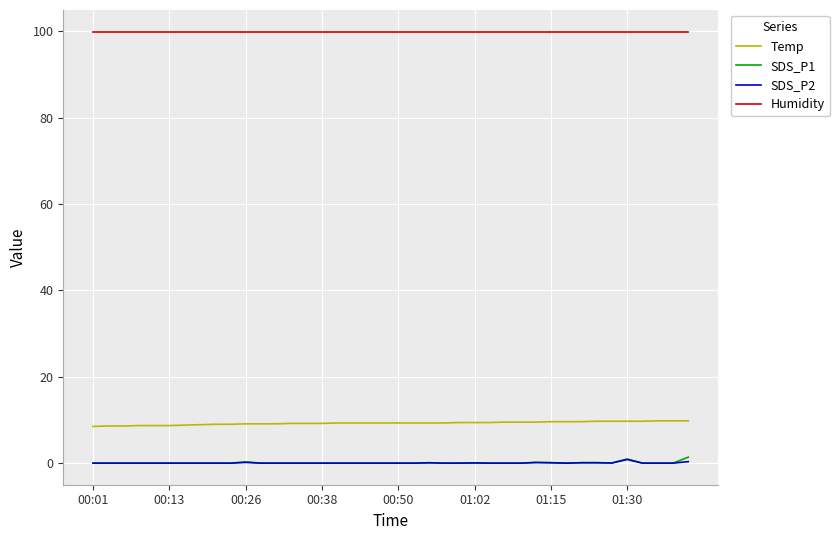

True or false: SDS_P2 and Humidity cross at least once.

False